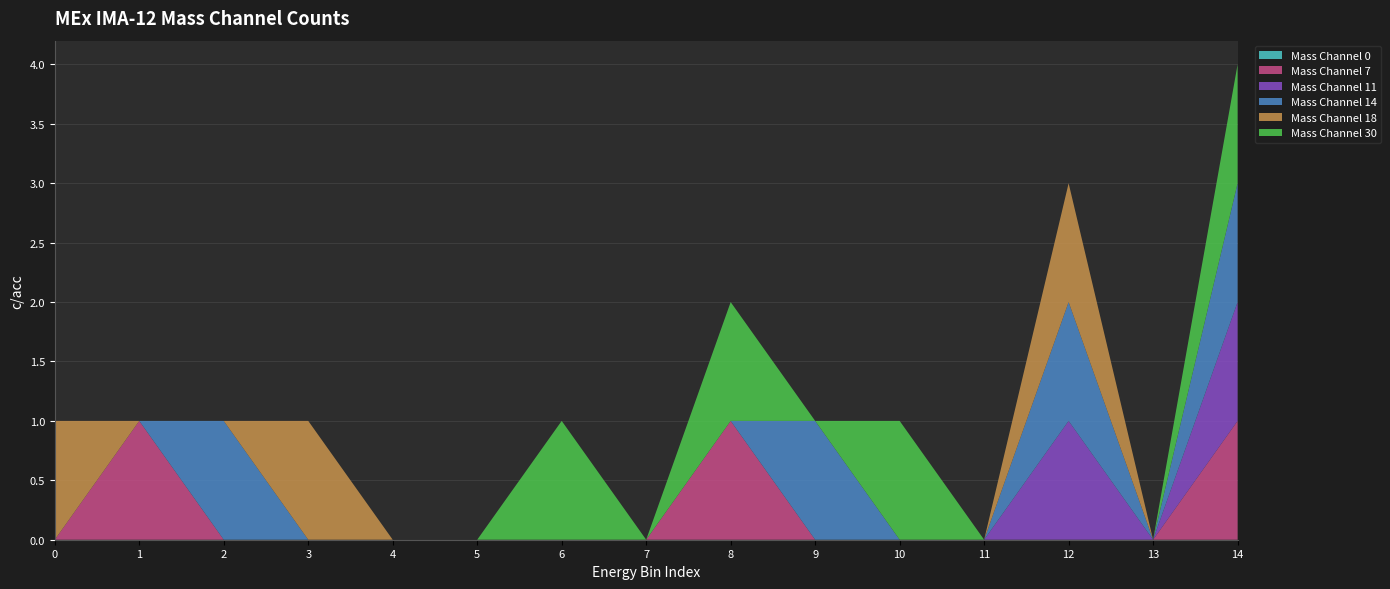

Reading right to left, list all the values displayed in this chart.

Mass Channel 0: 0	0	0	0	0	0	0	0	0	0	0	0	0	0	0
Mass Channel 7: 1	0	0	0	0	0	1	0	0	0	0	0	0	1	0
Mass Channel 11: 1	0	1	0	0	0	0	0	0	0	0	0	0	0	0
Mass Channel 14: 1	0	1	0	0	1	0	0	0	0	0	0	1	0	0
Mass Channel 18: 0	0	1	0	0	0	0	0	0	0	0	1	0	0	1
Mass Channel 30: 1	0	0	0	1	0	1	0	1	0	0	0	0	0	0